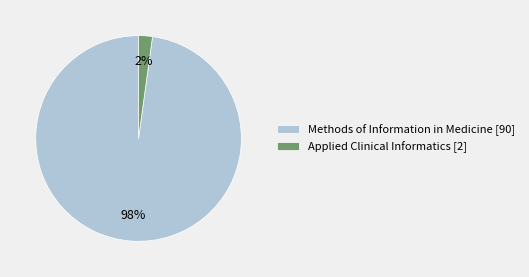

Does any single category account for the majority?

Yes